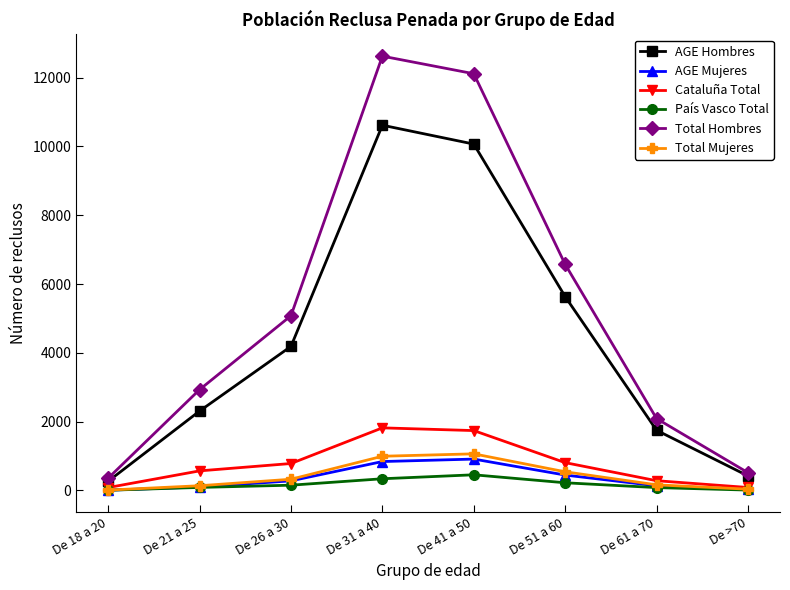

What is the label of the 2nd point from the left?

De 21 a 25